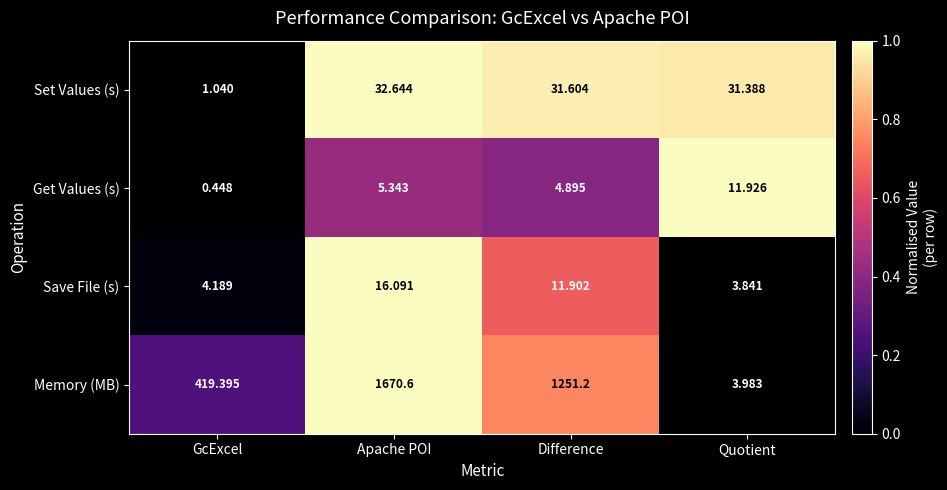

Which series has the widest spread of values?

Memory (MB)